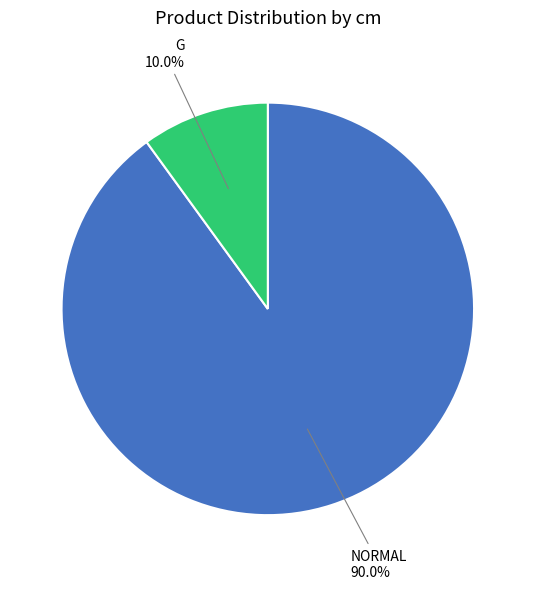

To the nearest percent, what is the difference between the largest and smallest slice percentages?

80%